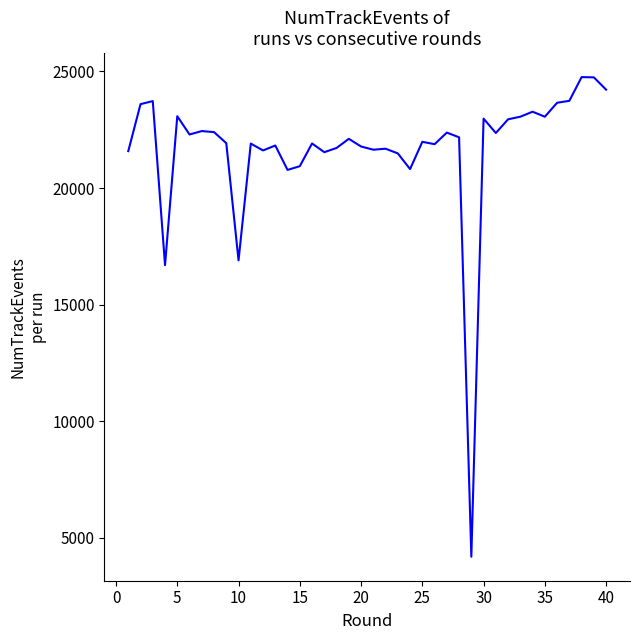

Count the number of categories in the chart.

40